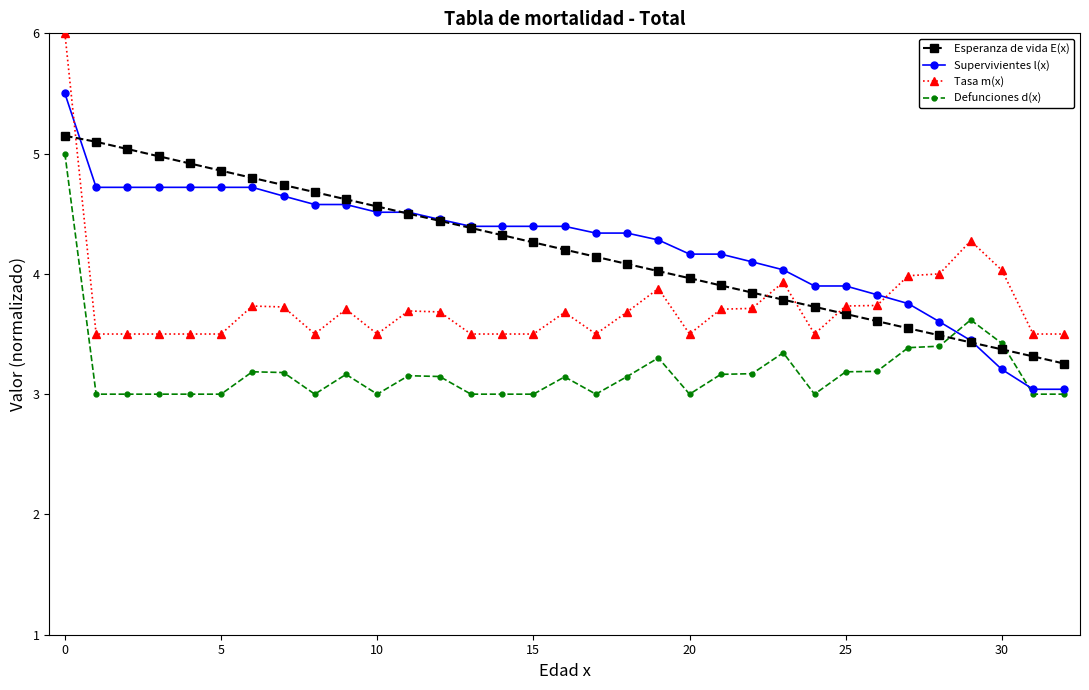

True or false: Defunciones d(x) and Tasa m(x) cross at least once.

False